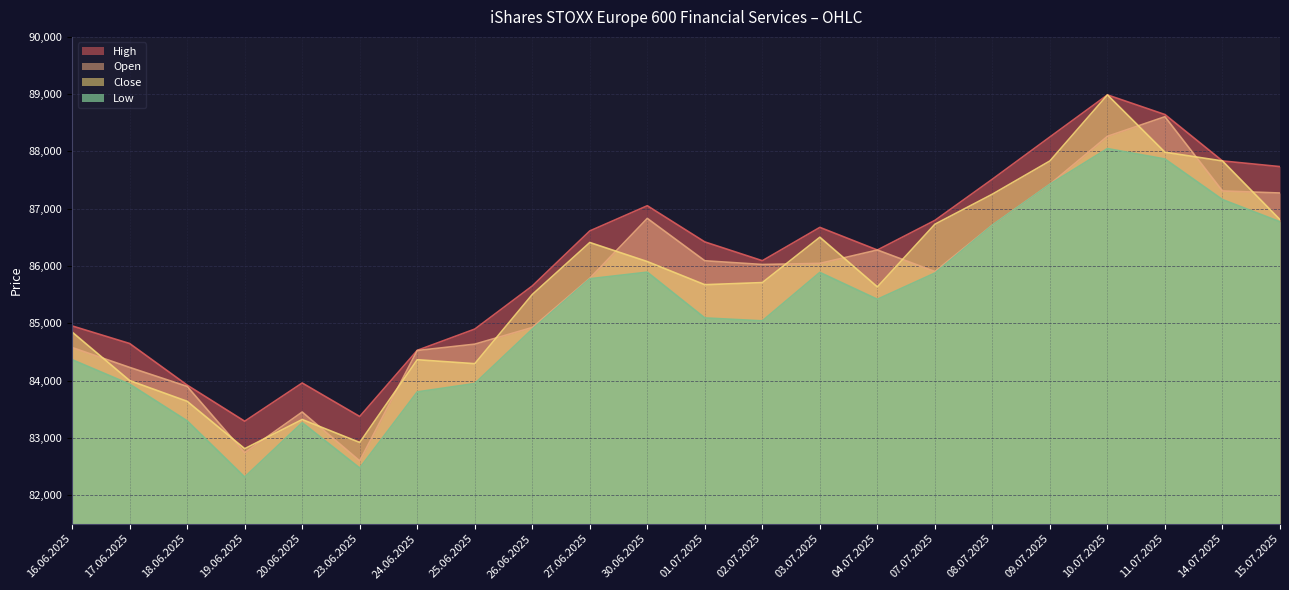

What is the difference between the maximum and minimum values in the Open series?

6009